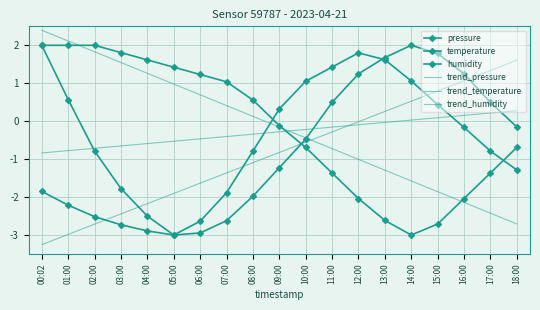

What is the label of the 5th point from the left?

04:00